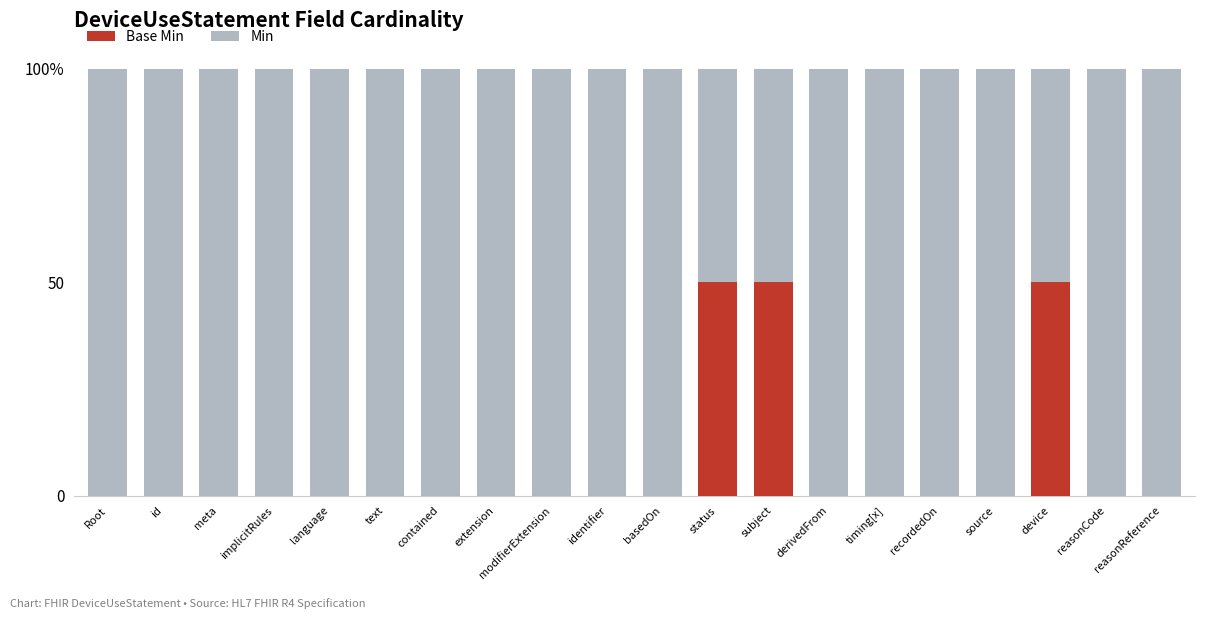

What are all the series names shown in the legend?

Base Min, Min